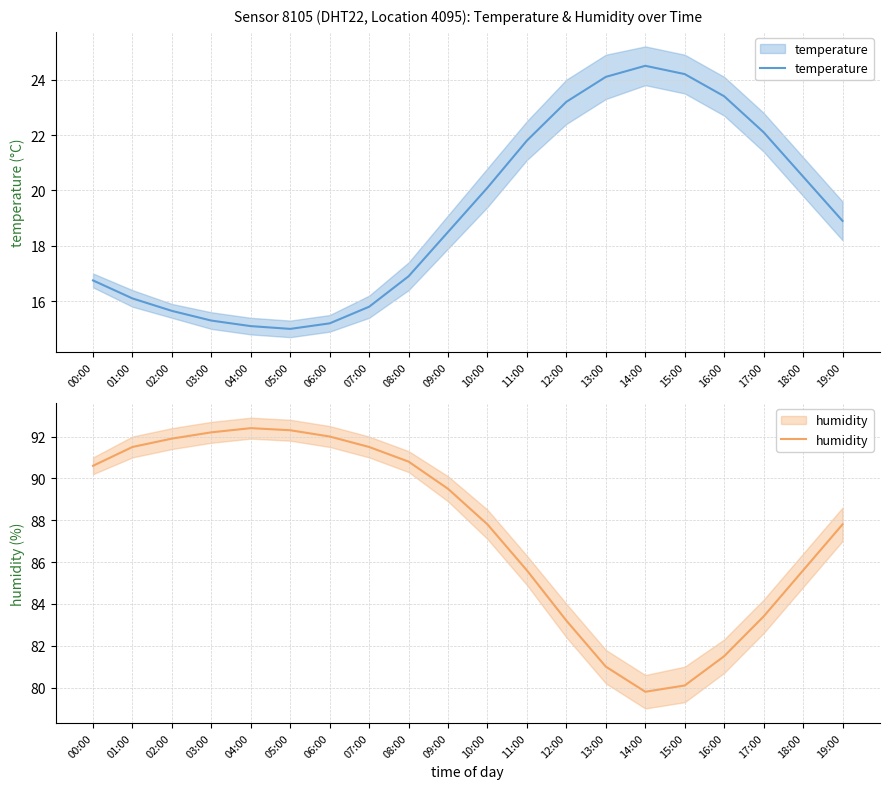

Count the number of categories in the chart.

20